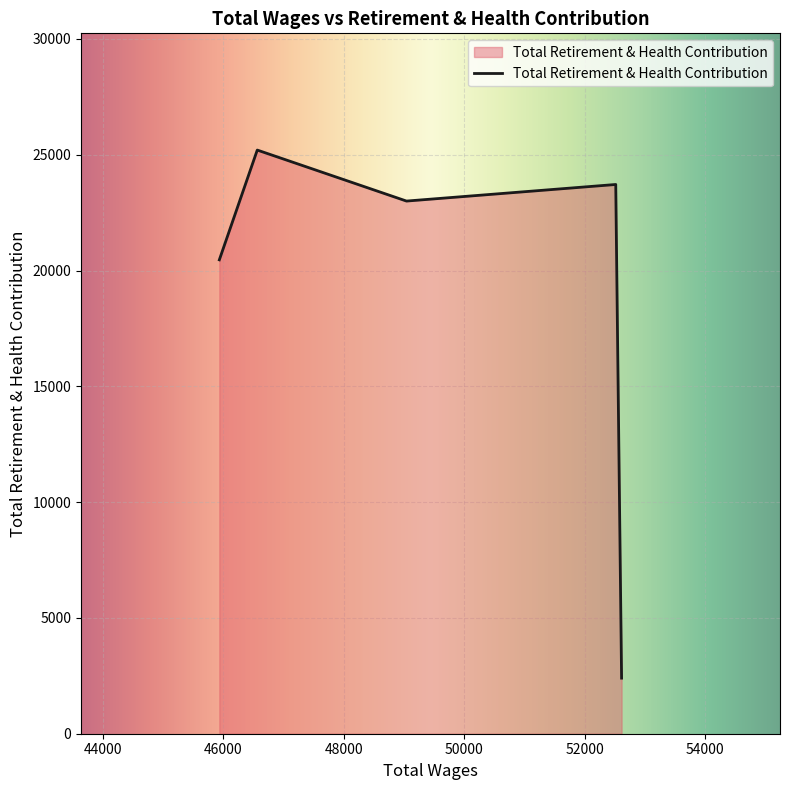

How many interior local valleys (lower than both neighbors) does the data have?

1